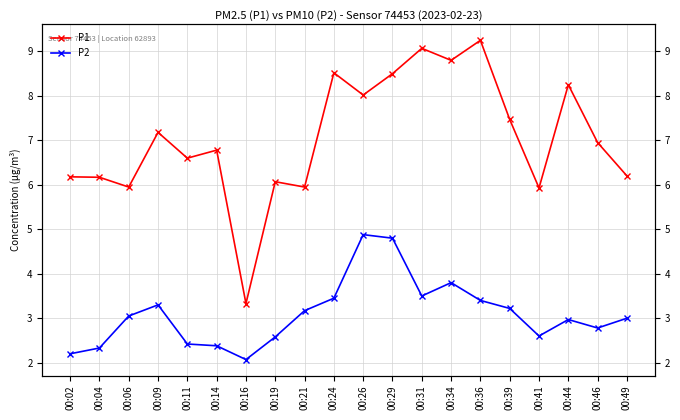

Where is the first local minimum for P2?

00:16